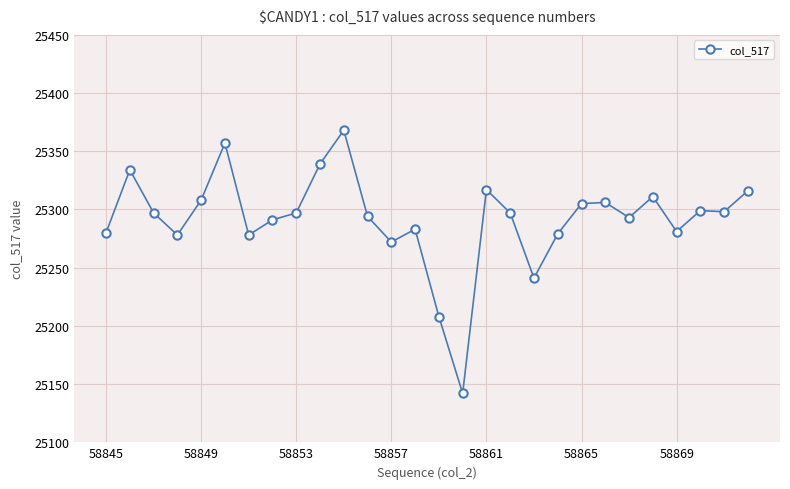

What is the sum of all values?

708169